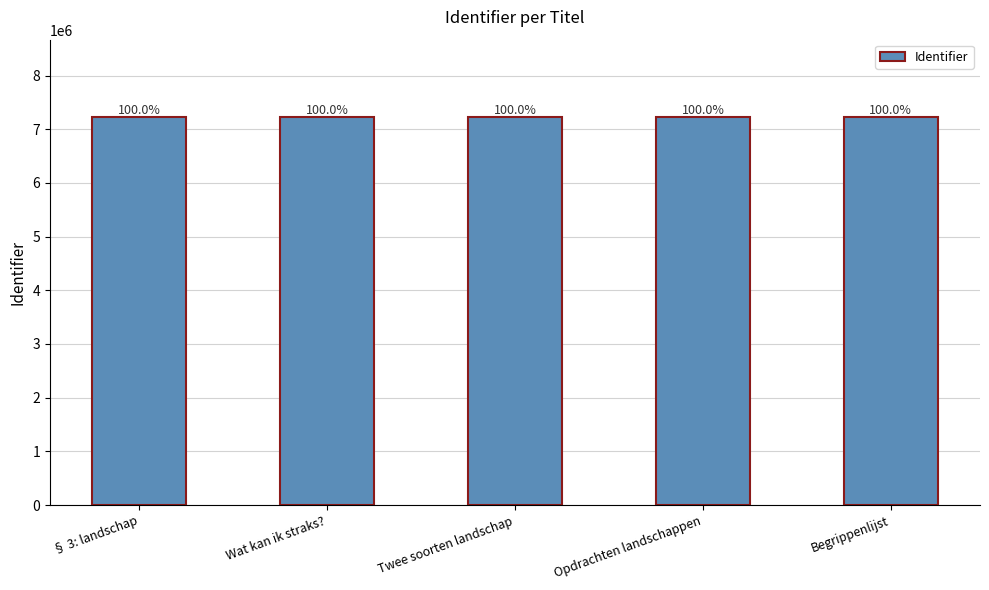

Are the bars horizontal?

No